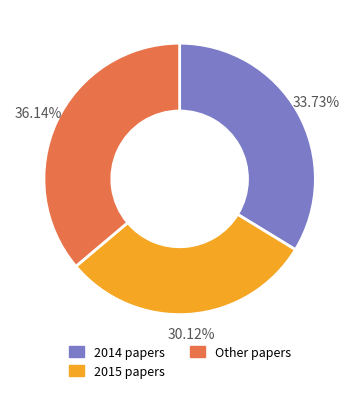

Count the number of slices in the pie.

3